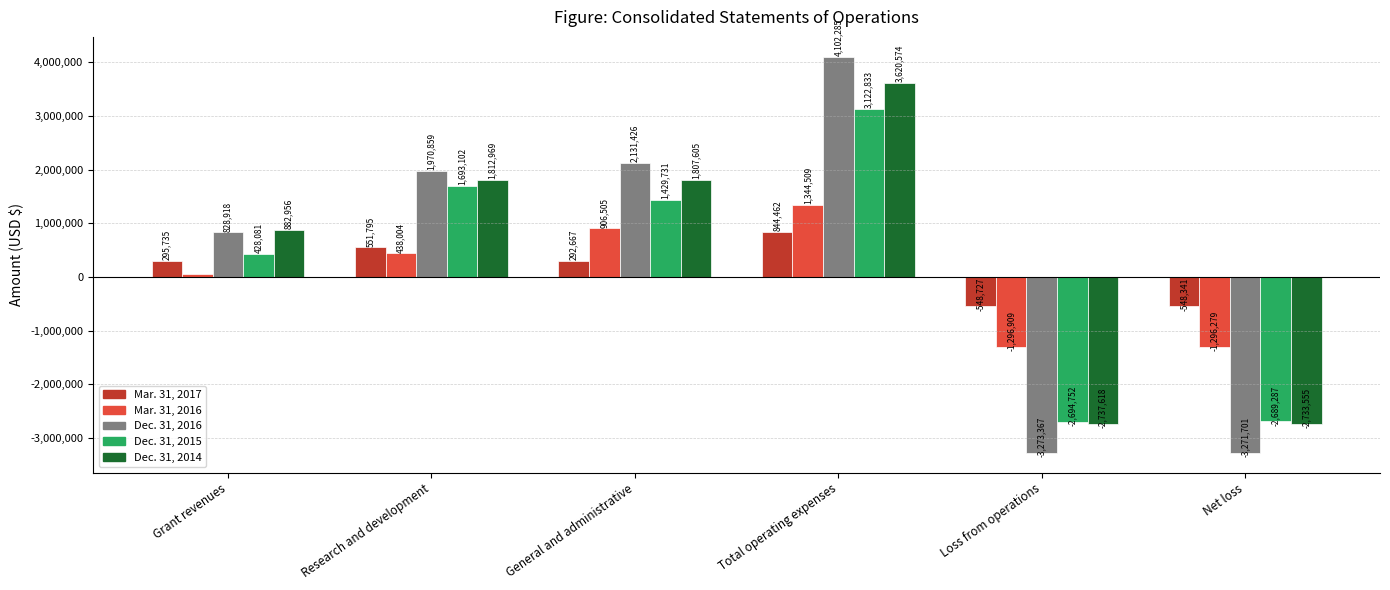

What is the sum of all Mar. 31, 2016 values?

143430